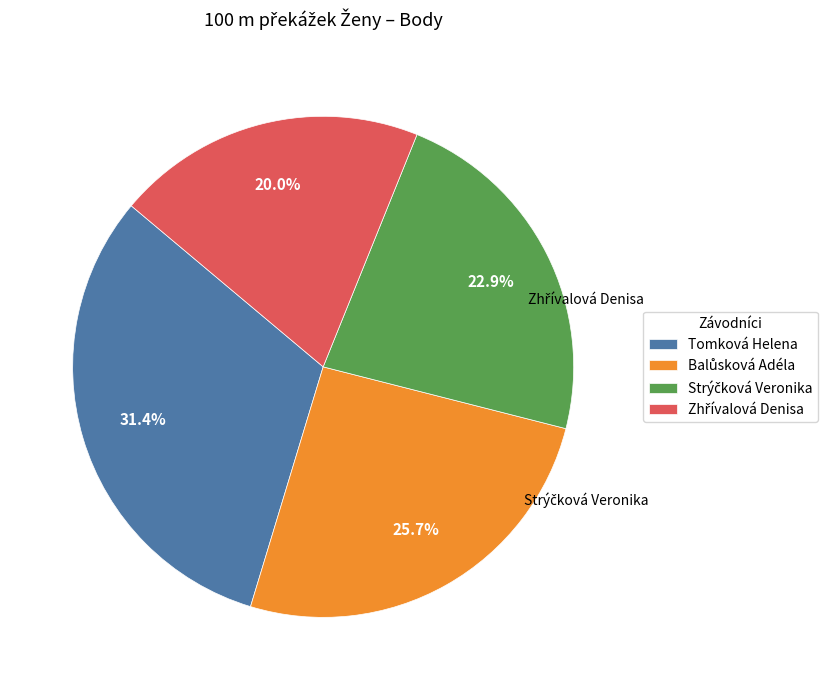

True or false: Tomková Helena accounts for 31% of the total.

True